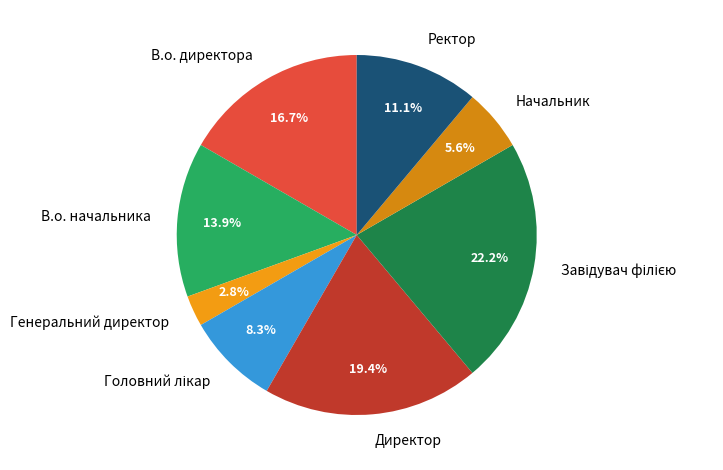

Approximately how many times larger is the value at В.о. начальника compared to Начальник?

2.5